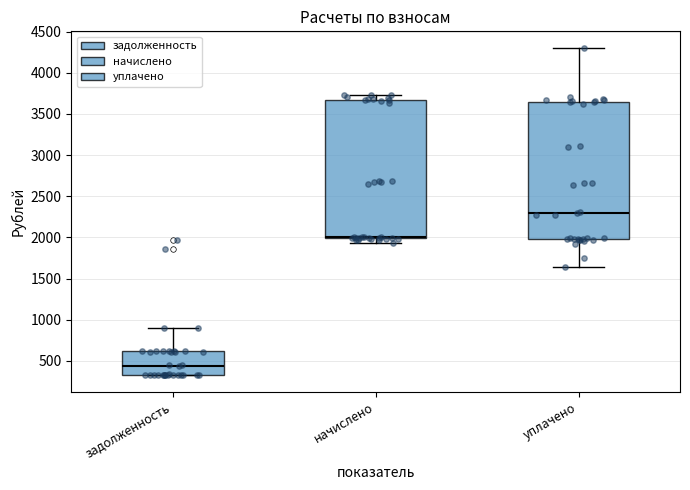

Which box has the lowest median line?

задолженность